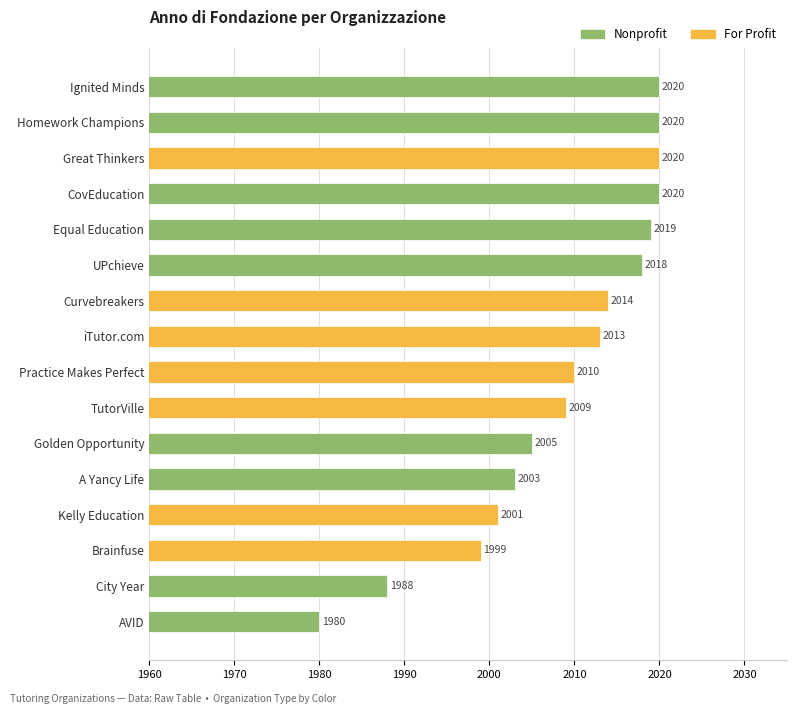

Is it true that the value at Brainfuse is 1237?

False